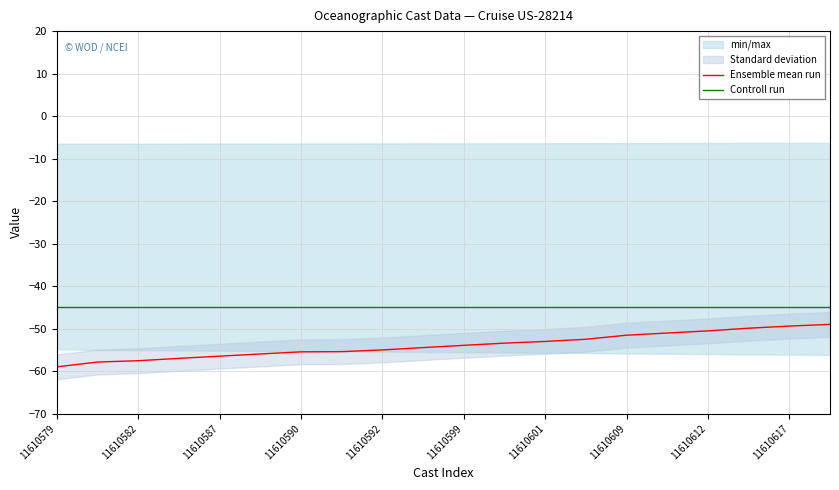

What is the minimum value for Controll run?

-45.0